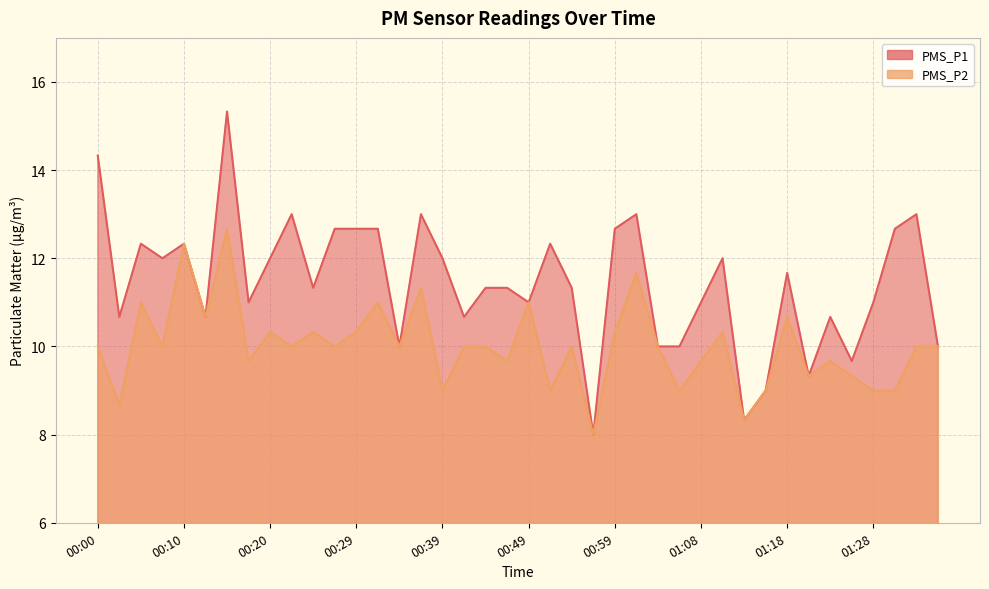

True or false: PMS_P2 and PMS_P1 cross at least once.

False